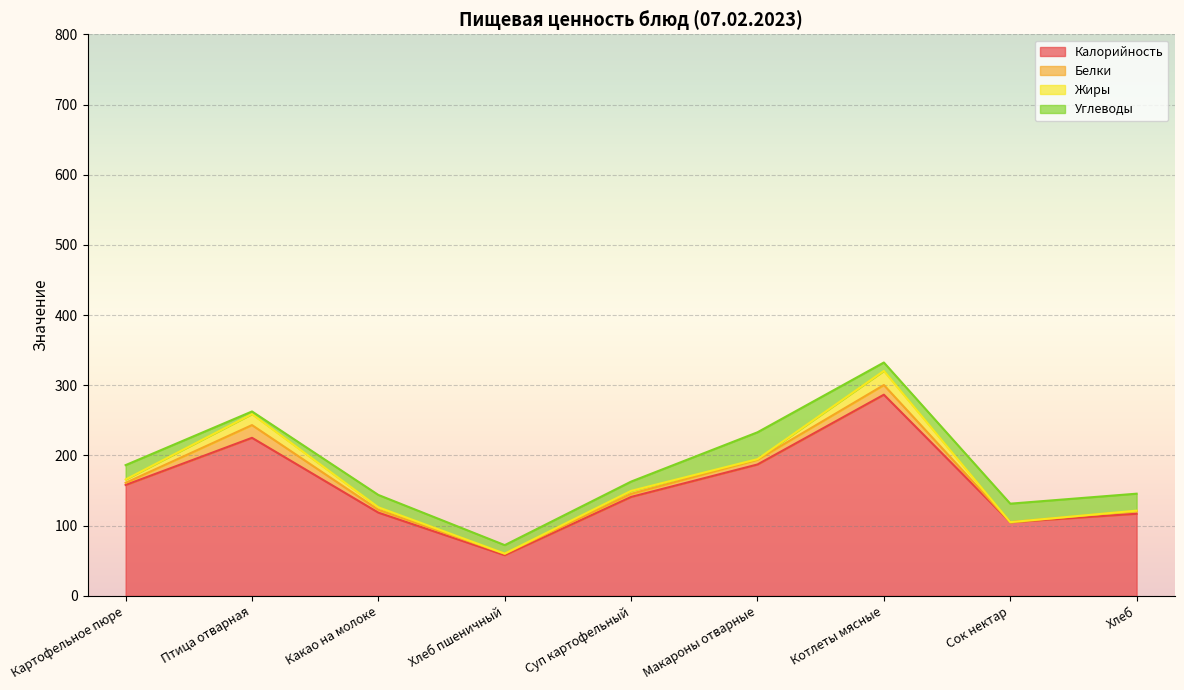

What position from the right is Какао на молоке?

7